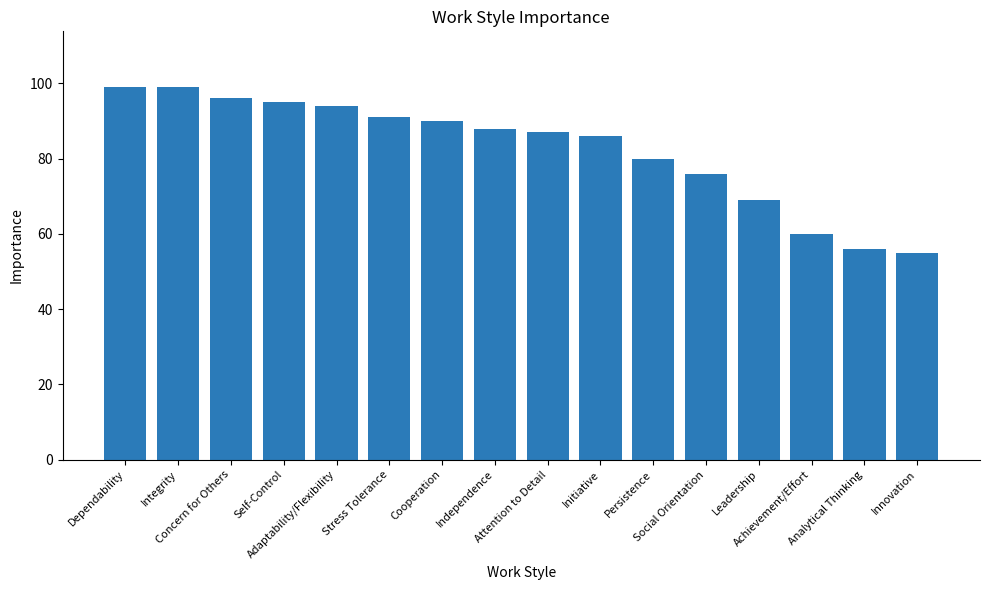

What is the value of the 15th bar from the left?

56